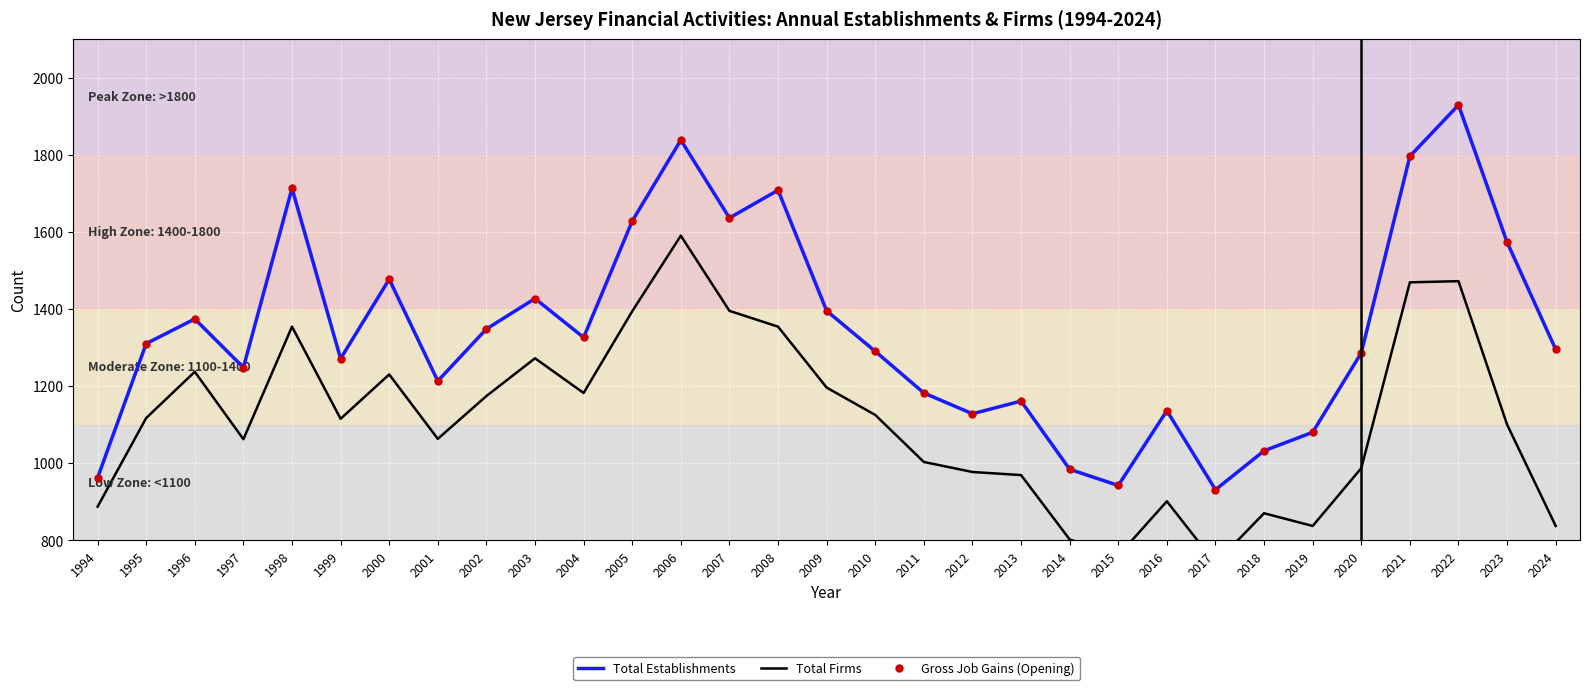

In Total Firms, how many points are lower than both neighbors (excluding endpoints)?

7